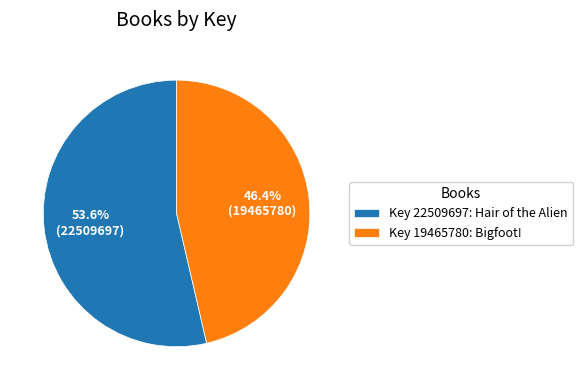

What is the total percentage of Key 22509697: Hair of the Alien and Key 19465780: Bigfoot!?

100.0%